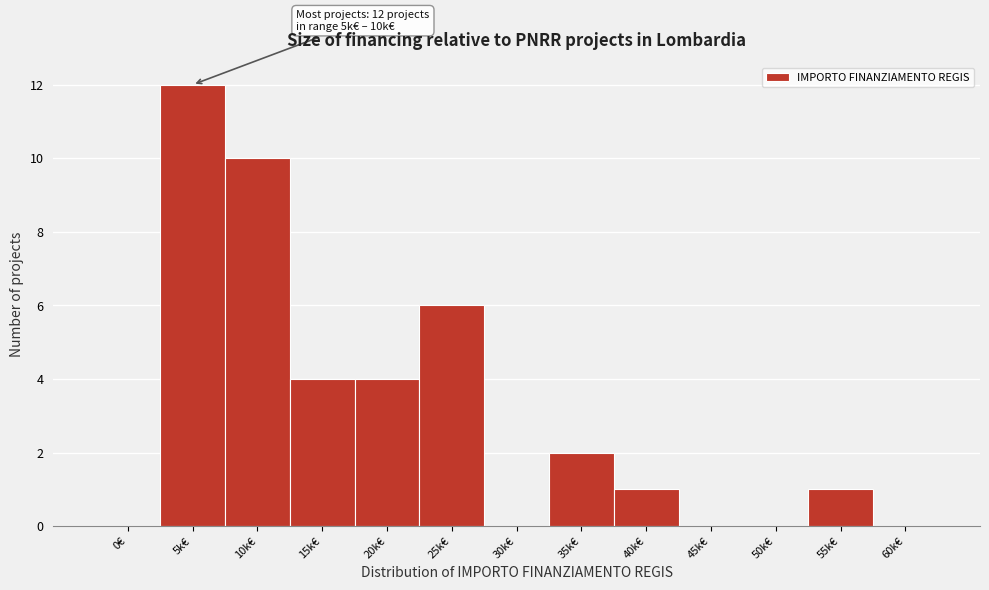

Reading right to left, what are all the values shown in this chart?

60k€=0	55k€=1	50k€=0	45k€=0	40k€=1	35k€=2	30k€=0	25k€=6	20k€=4	15k€=4	10k€=10	5k€=12	0€=0